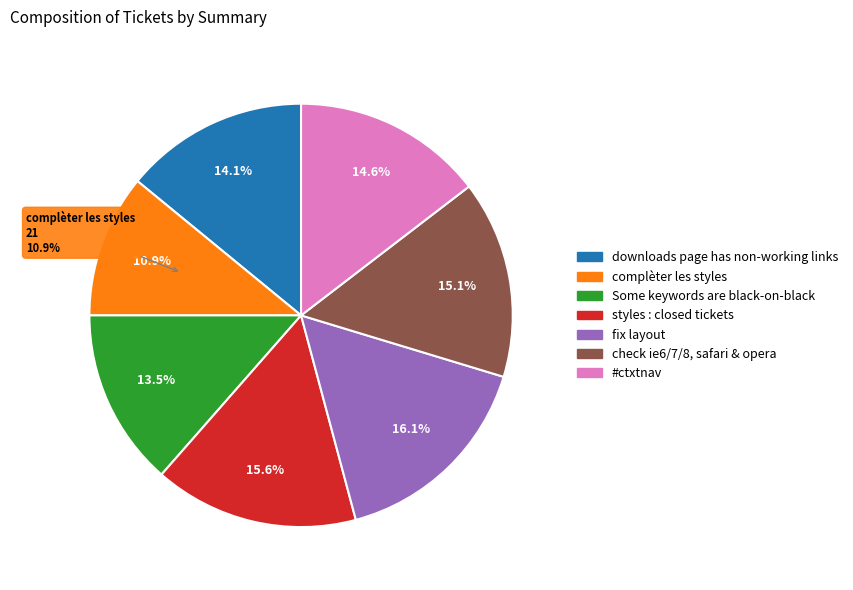

Which has a higher value, Some keywords are black-on-black or fix layout?

fix layout